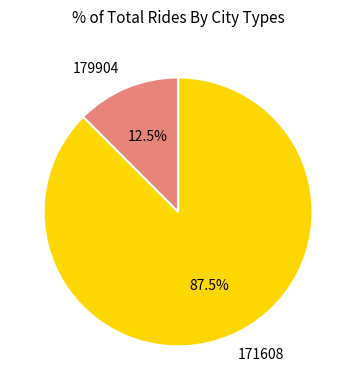

Rank the categories by value from highest to lowest.

171608, 179904